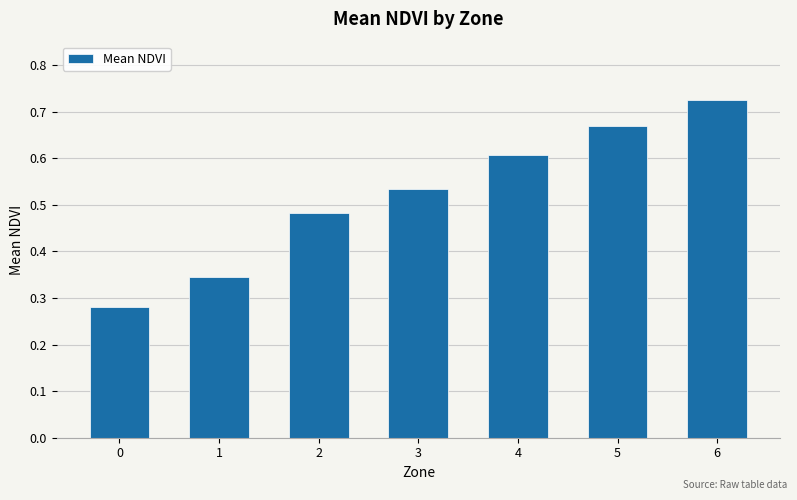

What is the difference between the maximum and second lowest values?

0.4